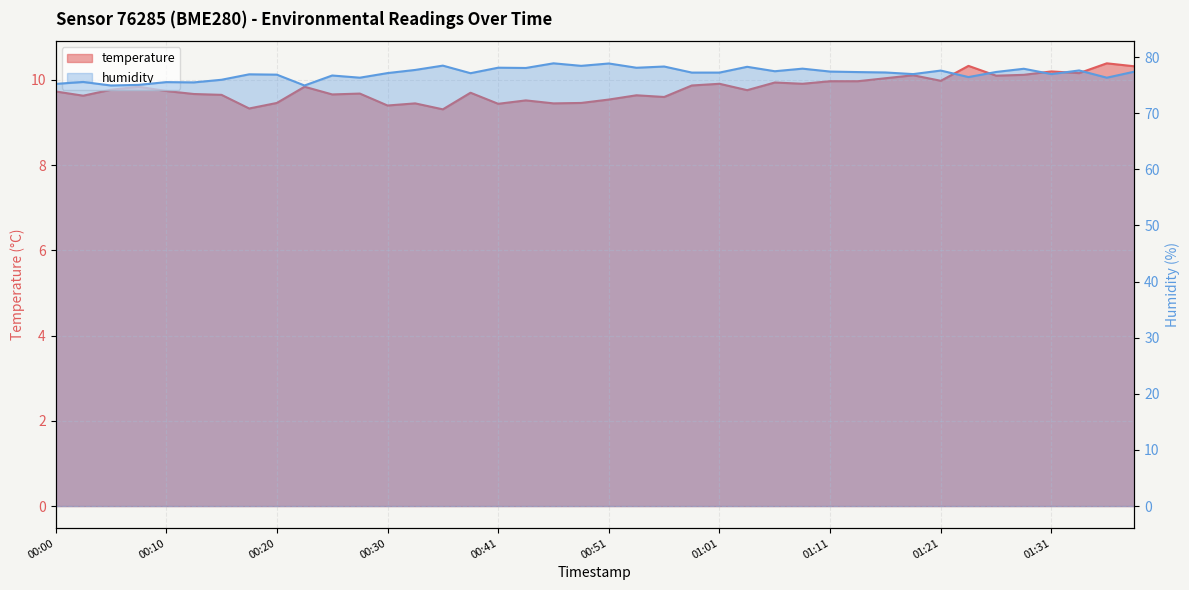

List the series in order of their peak value, lowest first.

temperature, humidity